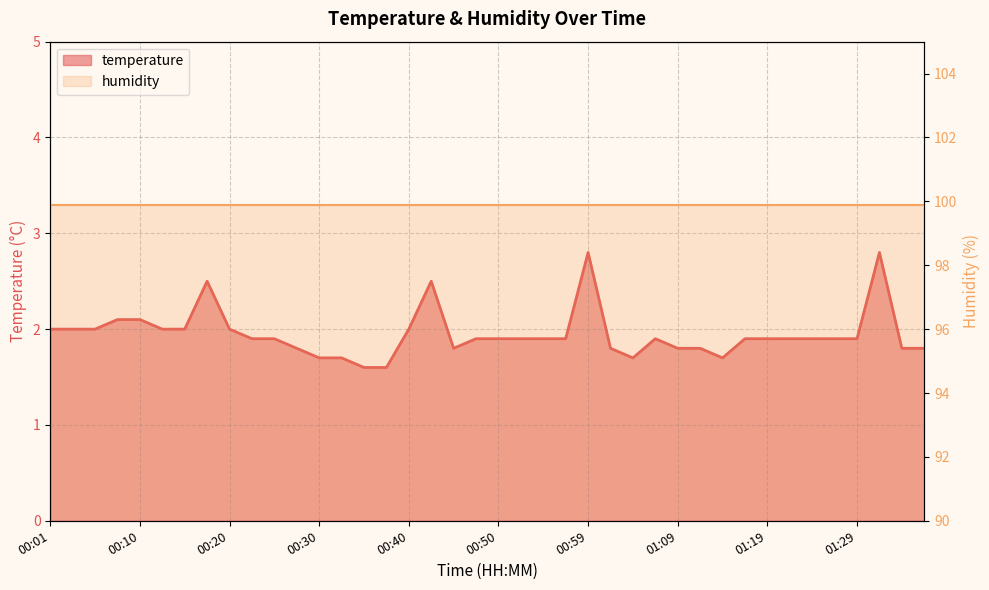

True or false: there are more than 1 points higher than both neighbors.

True